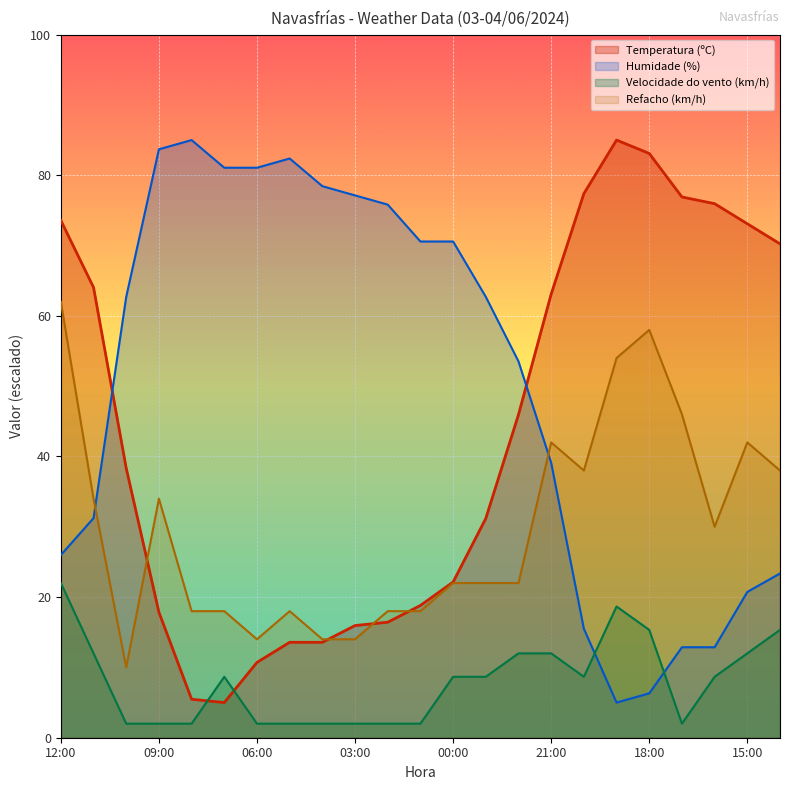

List the series in order of their overall mean, highest first.

Humidade (%), Temperatura (ºC), Refacho (km/h), Velocidade do vento (km/h)